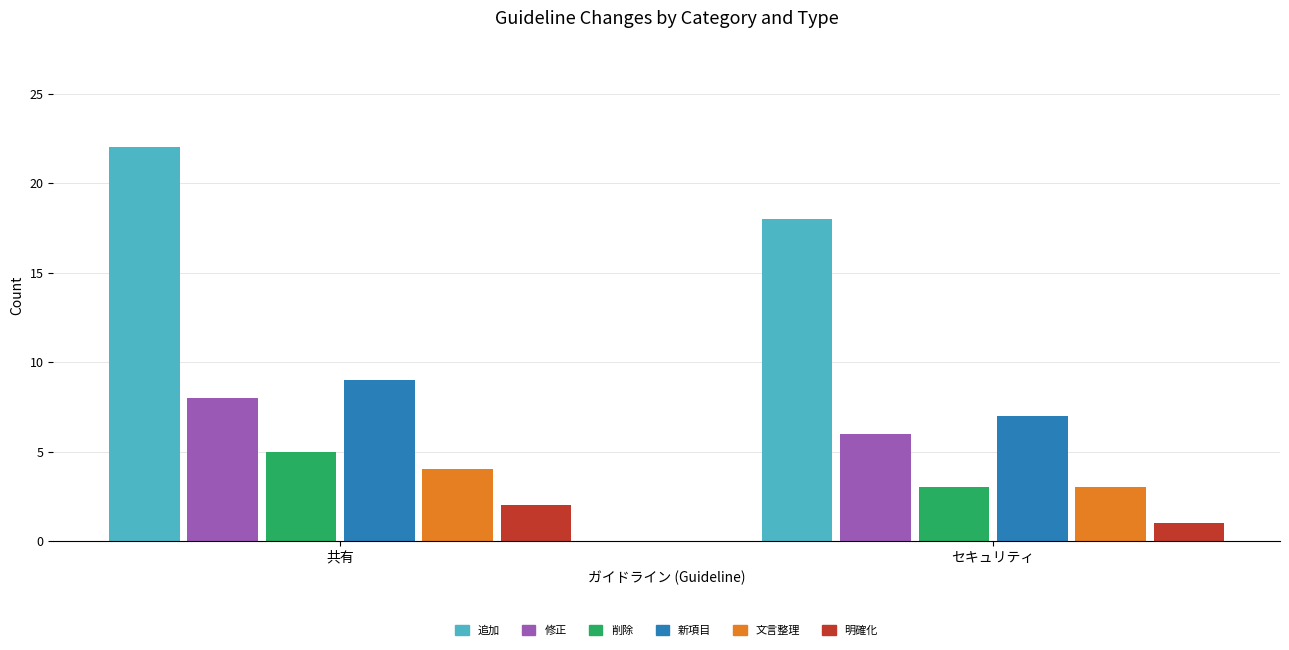

True or false: 文言整理 has a value of 4 at 共有.

True